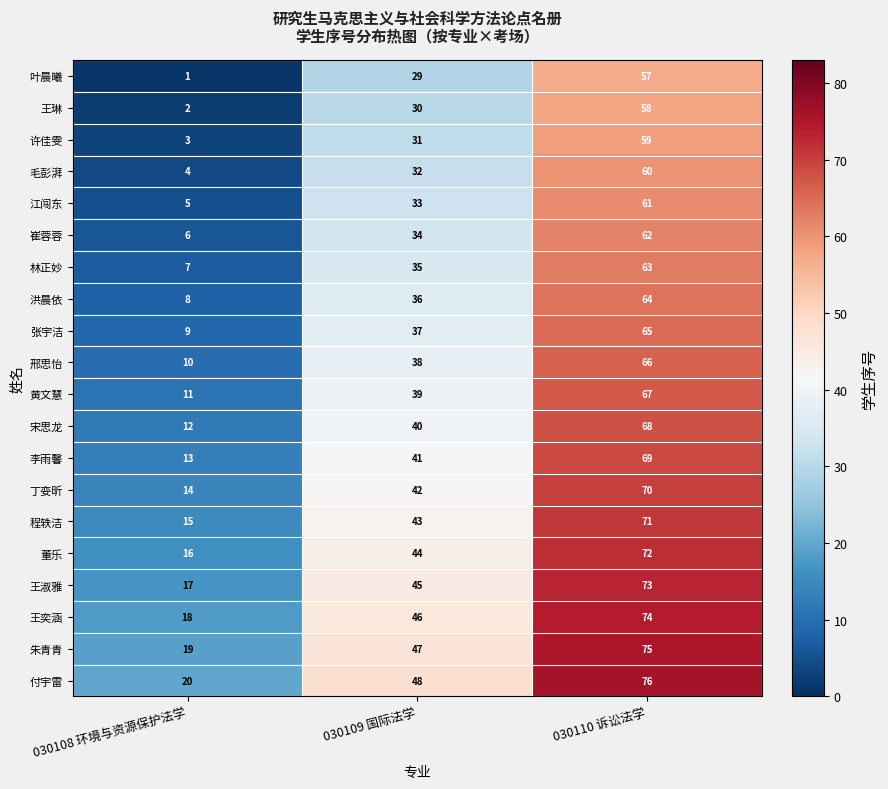

At how many categories does at least one series exceed 74?

1